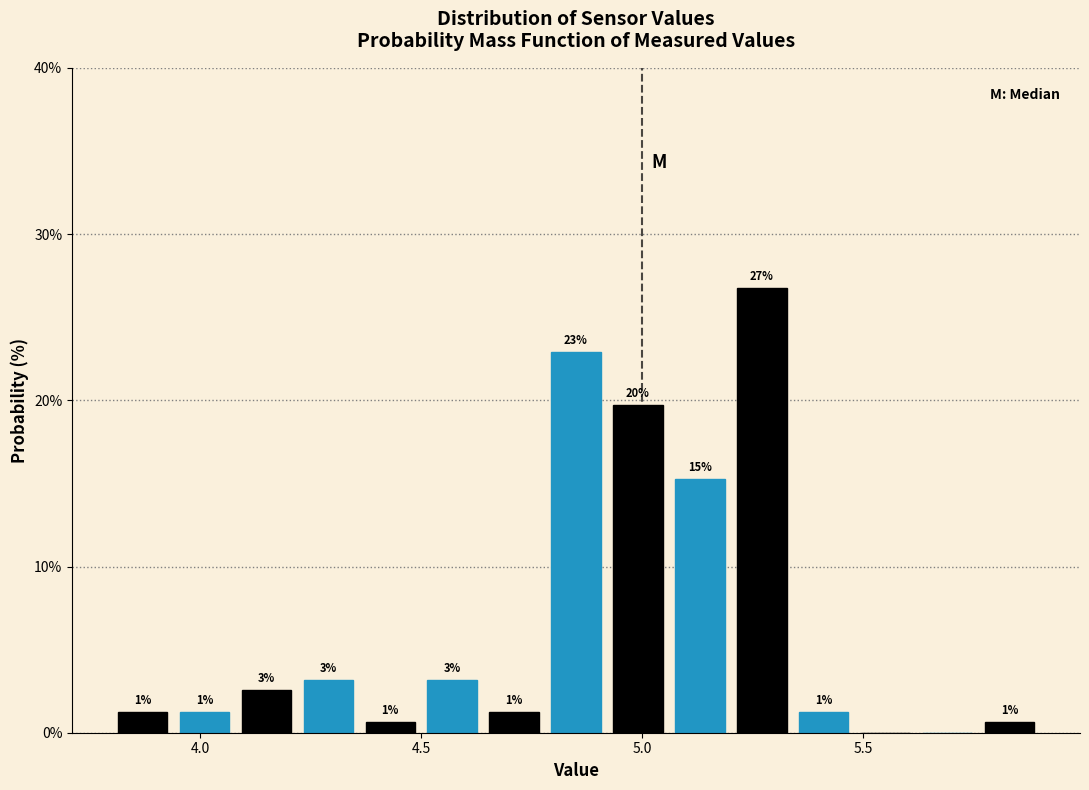

Read against the x-axis, roughly where is the centre of the tallest bar?

5.25